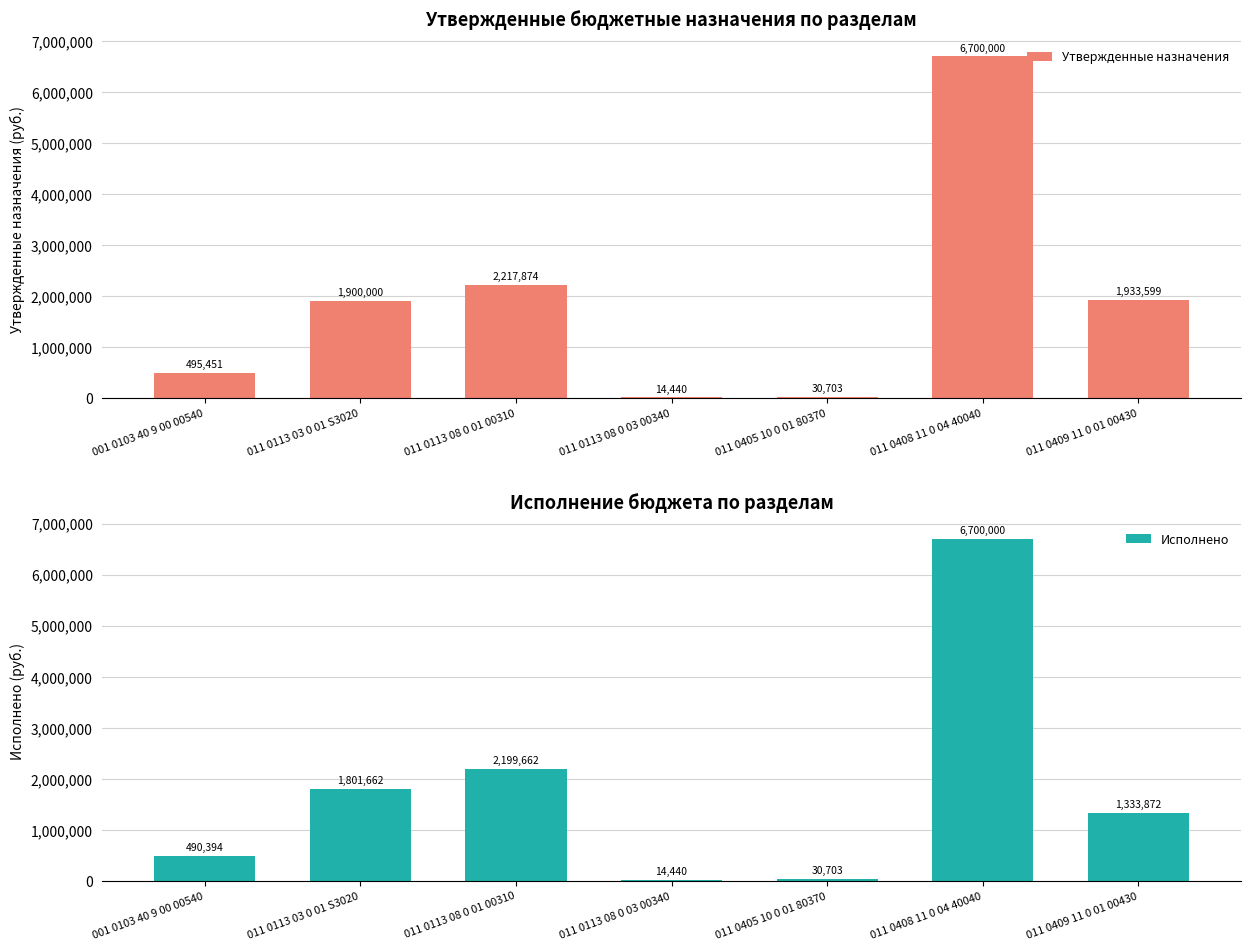

What is the sum of all Утвержденные назначения values?

13292067.4